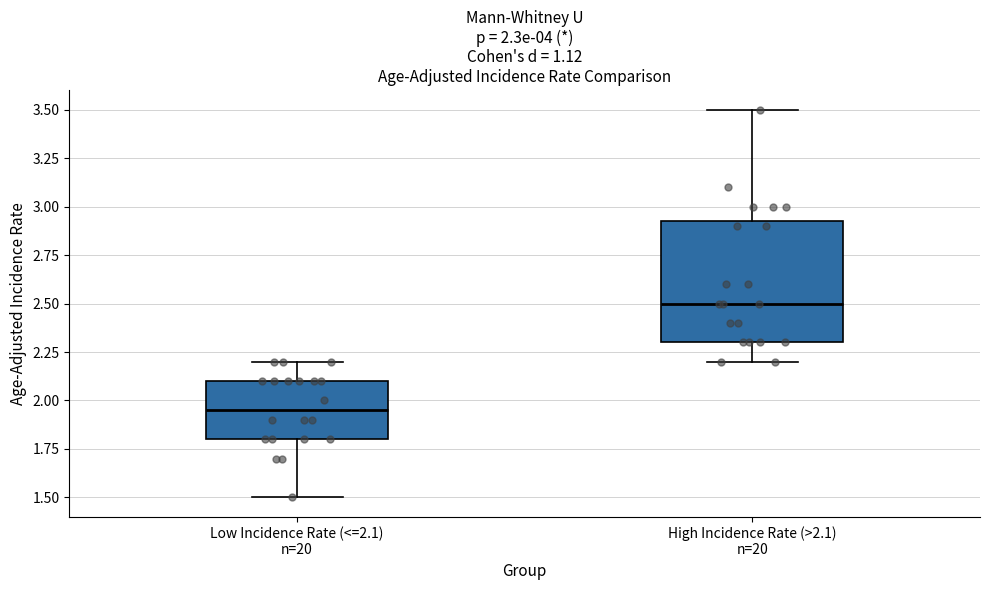

Which box is the tallest, from its lower edge to its upper edge?

High Incidence Rate (>2.1) n=20